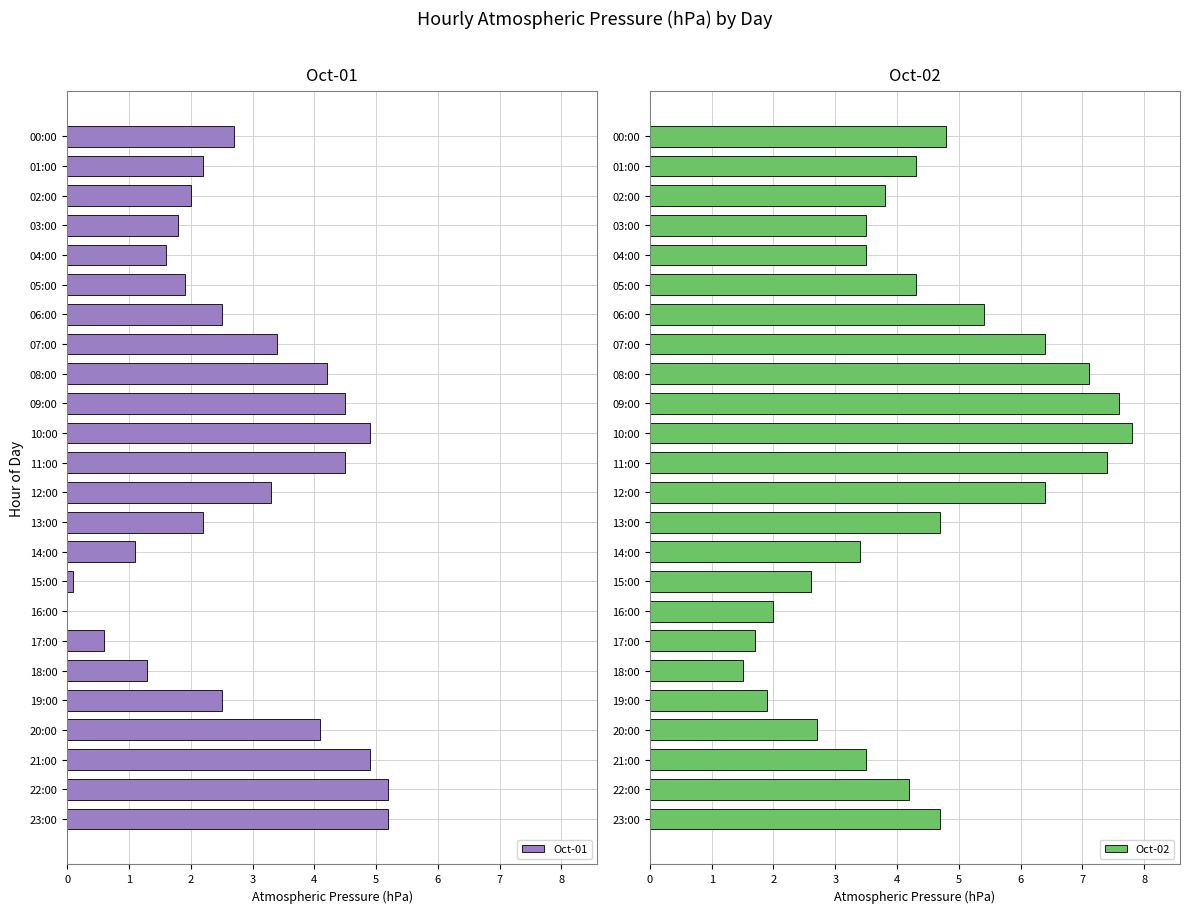

Reading right to left, extract all data points from this chart.

Oct-01: 5.2	5.2	4.9	4.1	2.5	1.3	0.6	0.0	0.1	1.1	2.2	3.3	4.5	4.9	4.5	4.2	3.4	2.5	1.9	1.6	1.8	2.0	2.2	2.7
Oct-02: 4.7	4.2	3.5	2.7	1.9	1.5	1.7	2.0	2.6	3.4	4.7	6.4	7.4	7.8	7.6	7.1	6.4	5.4	4.3	3.5	3.5	3.8	4.3	4.8